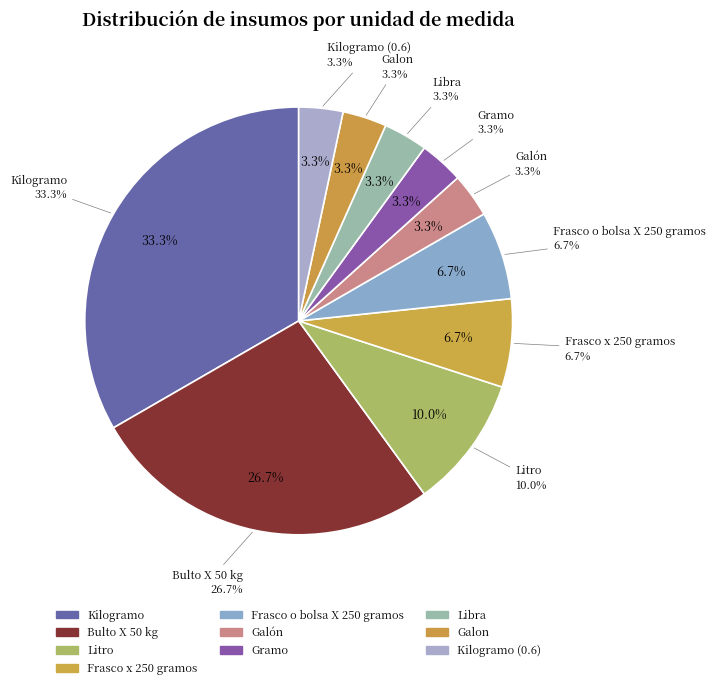

What is the change in value from Kilogramo to Galón?

-9